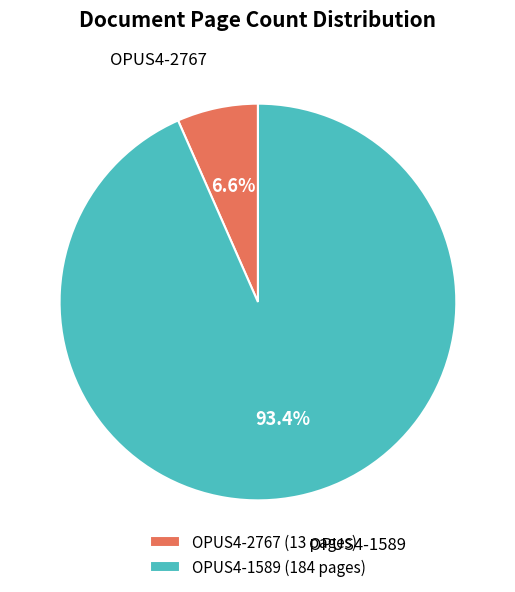

Does OPUS4-2767 represent more than half of the total?

No